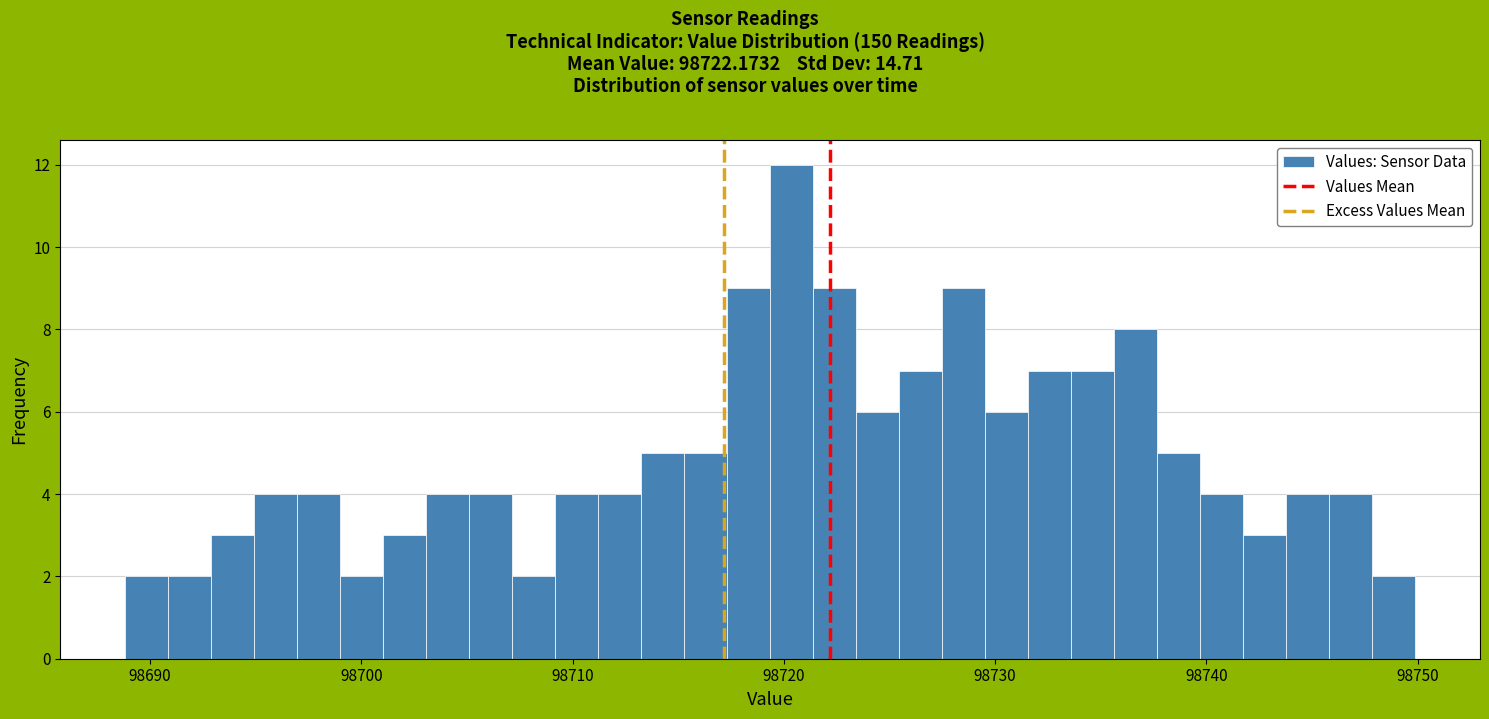

Around what value on the x-axis is the tallest bar? Give the approximate position of its centre, as read against the axis.

98720